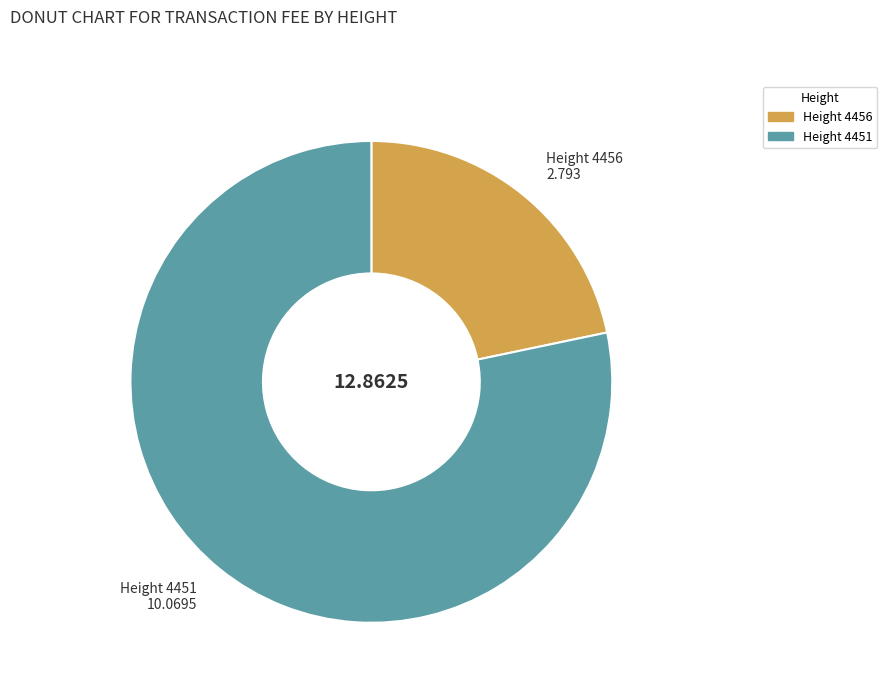

Is there a majority slice in this chart?

Yes